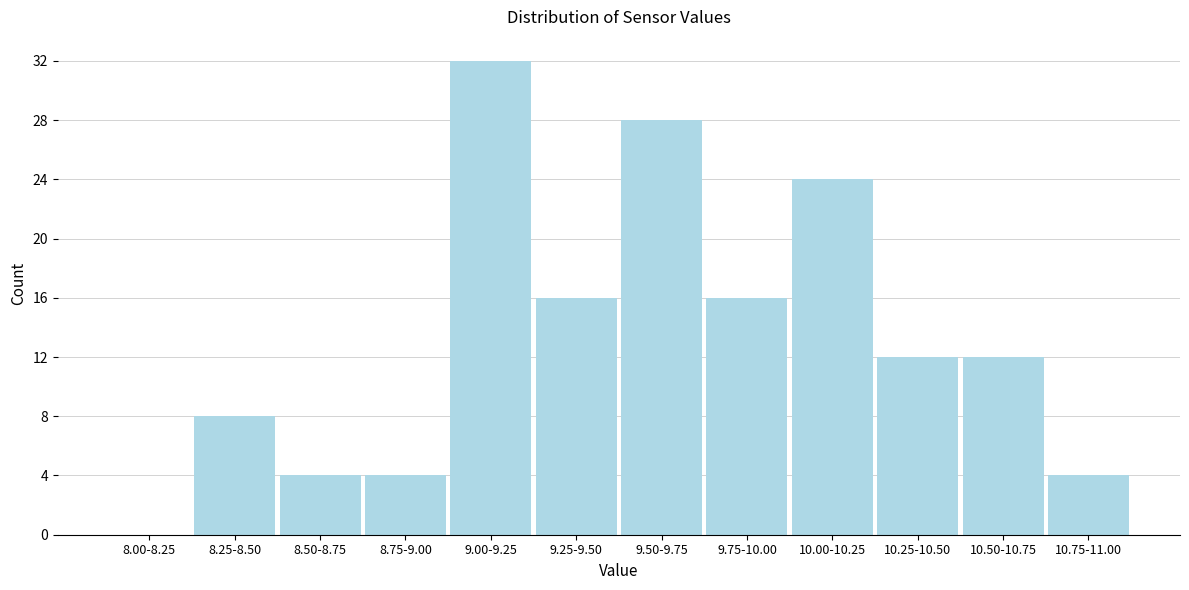

Reading left to right, transcribe all the data shown in this chart.

8.00-8.25=0	8.25-8.50=8	8.50-8.75=4	8.75-9.00=4	9.00-9.25=32	9.25-9.50=16	9.50-9.75=28	9.75-10.00=16	10.00-10.25=24	10.25-10.50=12	10.50-10.75=12	10.75-11.00=4